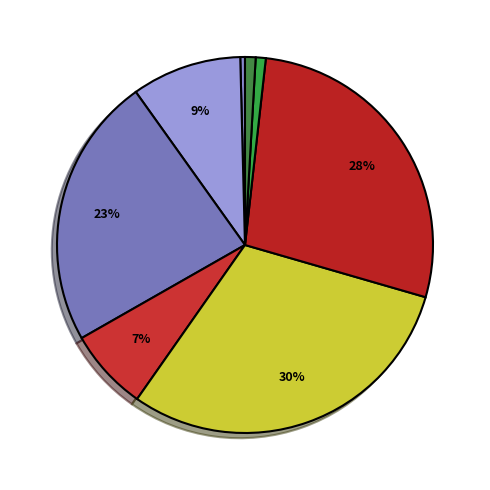

Count the number of slices in the pie.

8